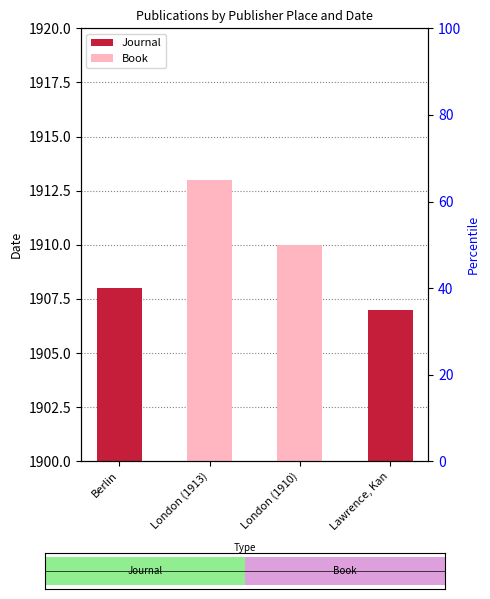

List the labels in order of value, largest first.

London (1913), London (1910), Berlin, Lawrence, Kan